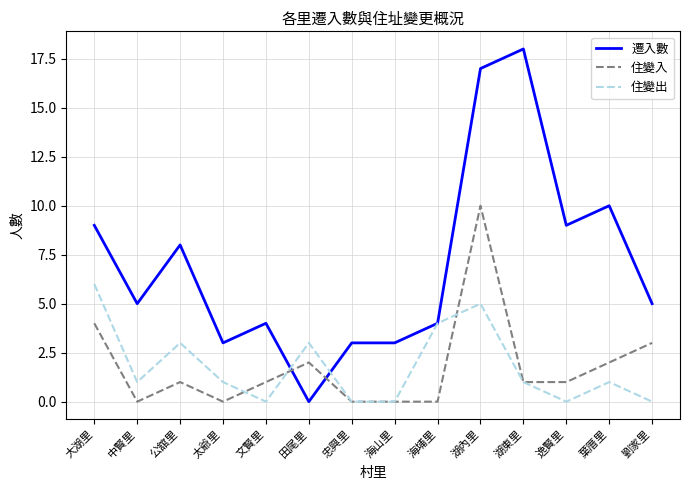

Where is the first local maximum for 住變出?

公舘里